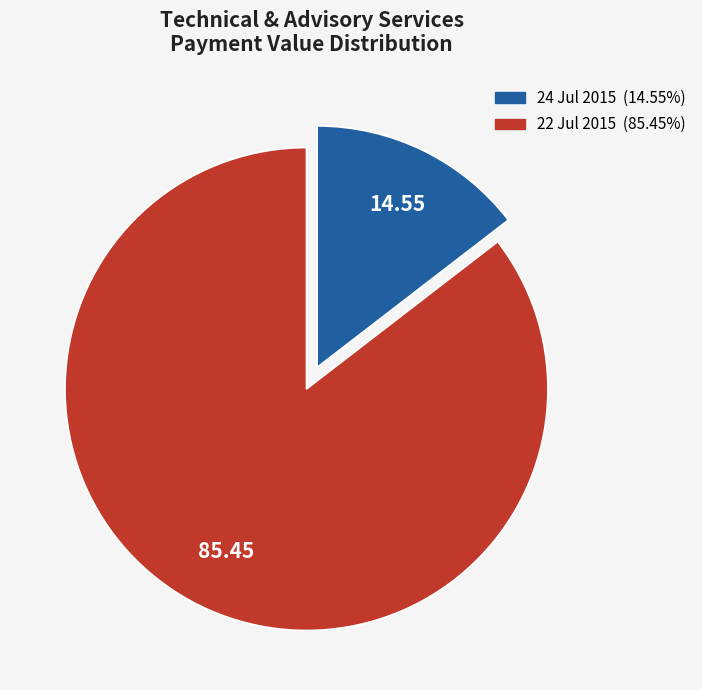

Rank the categories by value from highest to lowest.

22 Jul 2015, 24 Jul 2015